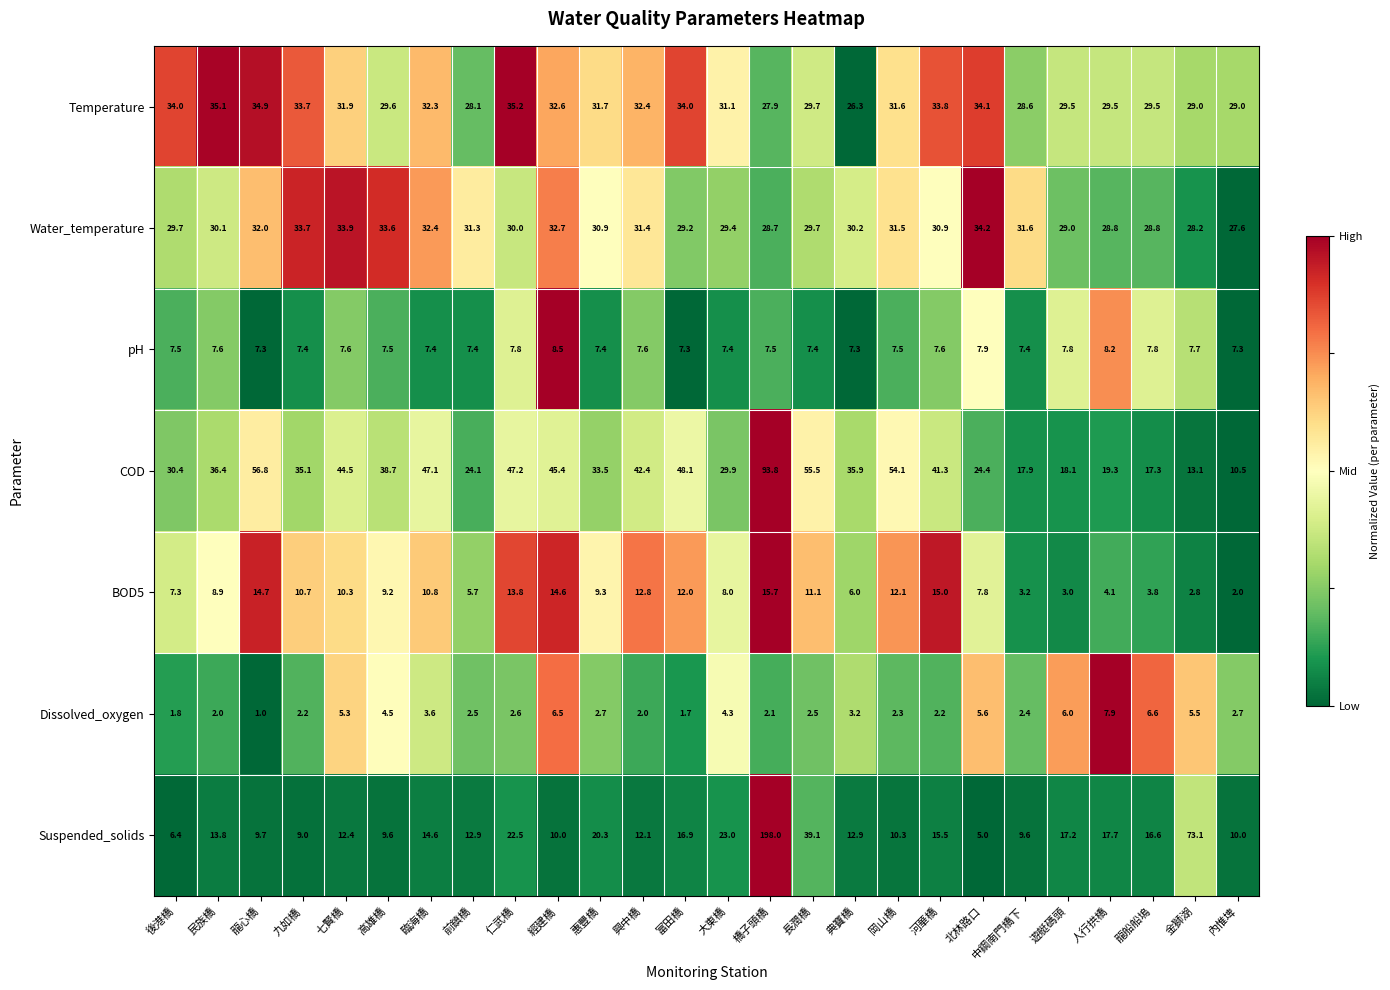

What is the greatest value displayed?

198.0